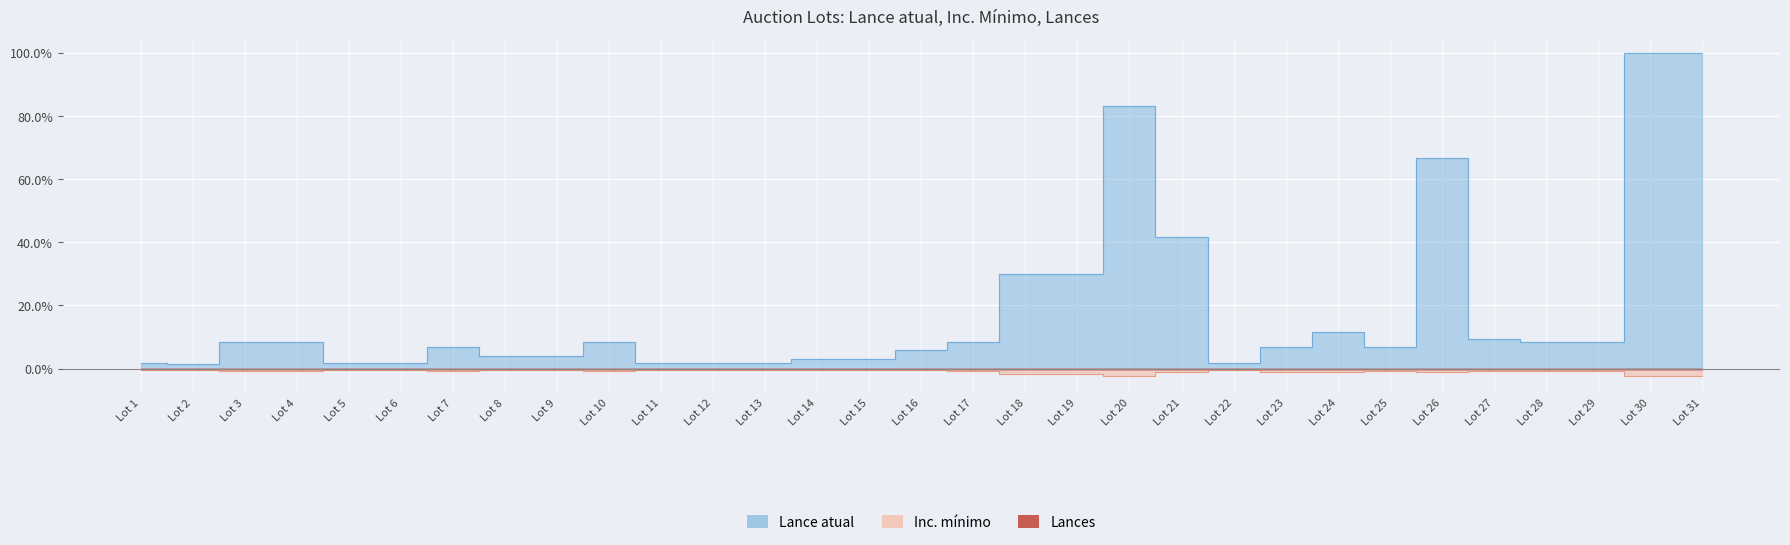

True or false: Inc. minimo has a value of -0.5 at Lot 6.

True